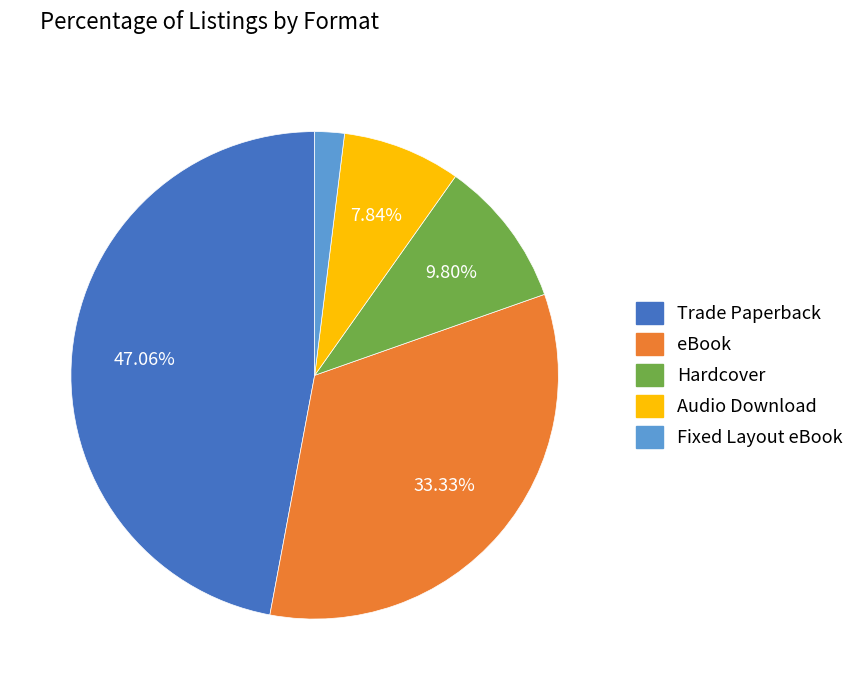

How many segments does this pie chart have?

5